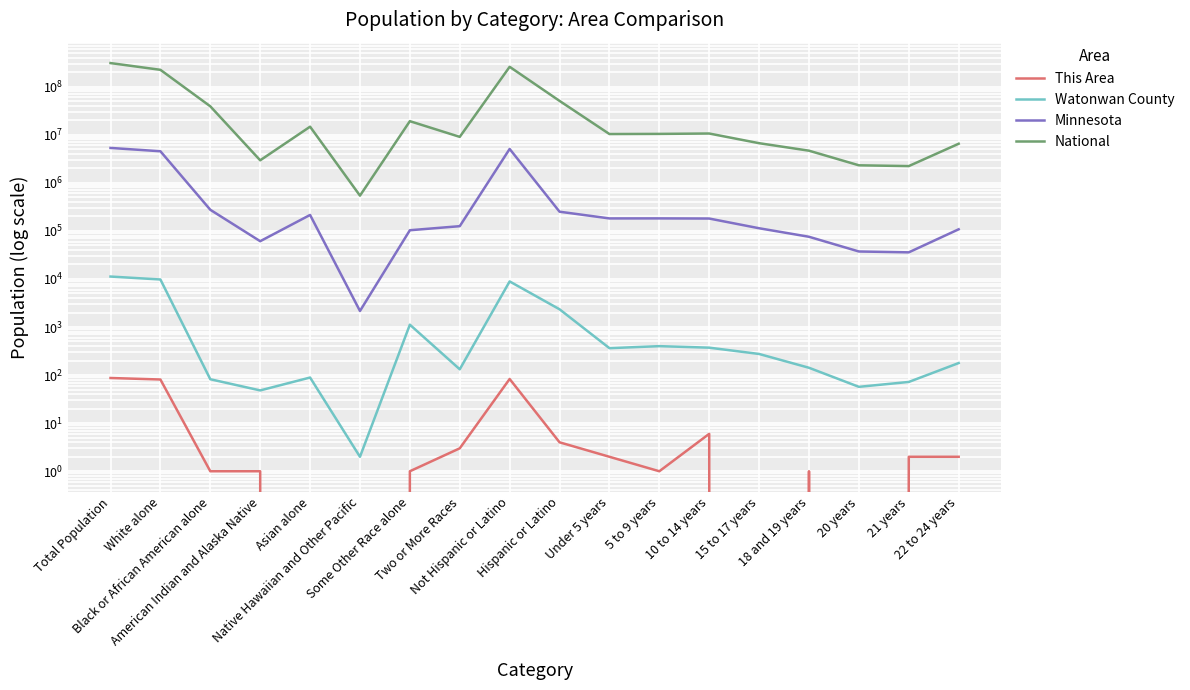

Does the chart display data point markers on the line(s)?

No